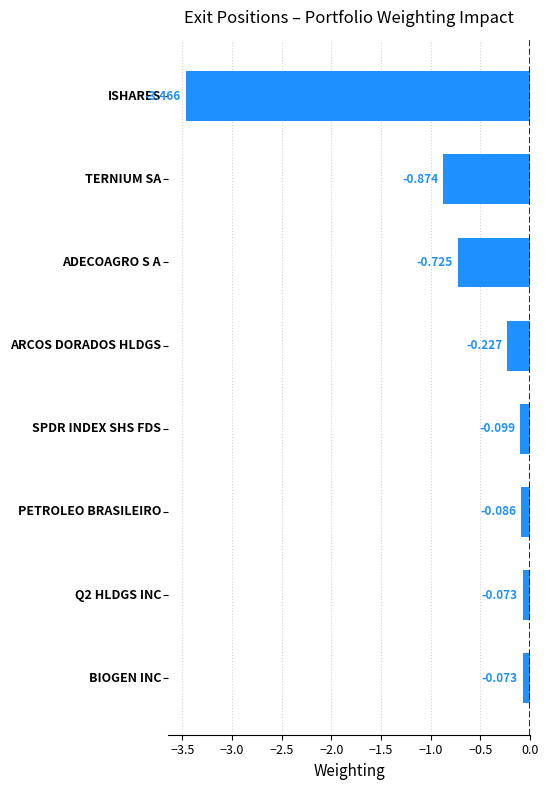

Does the chart contain any negative values?

Yes